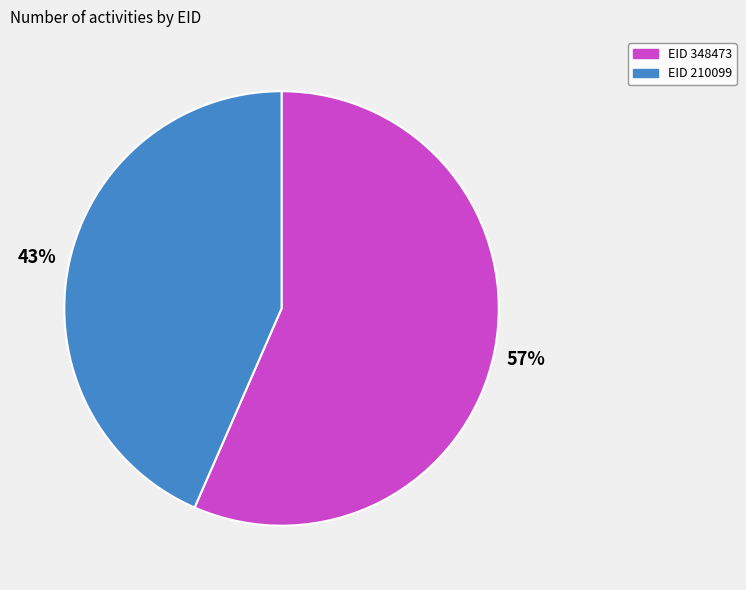

To the nearest percent, what is the average slice percentage?

50%